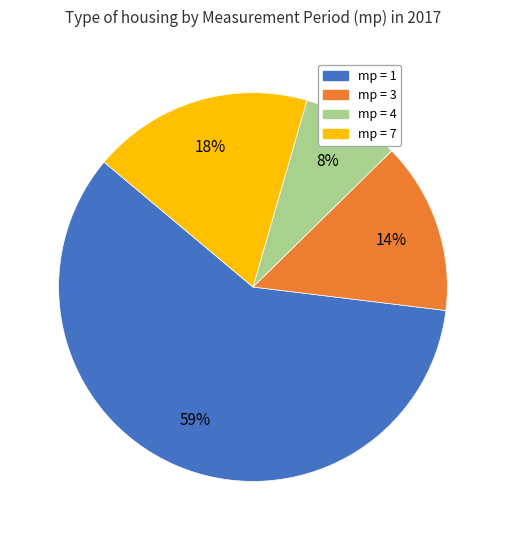

Does any single category account for the majority?

Yes